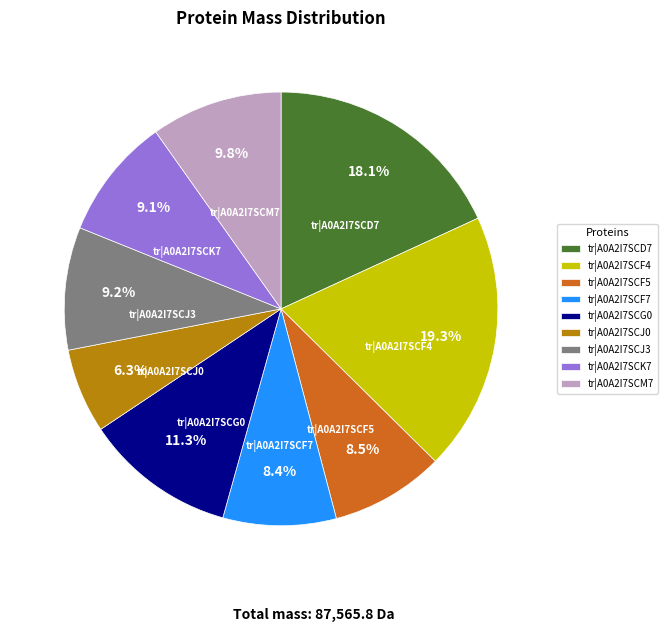

To the nearest percent, what is the average slice percentage?

11%